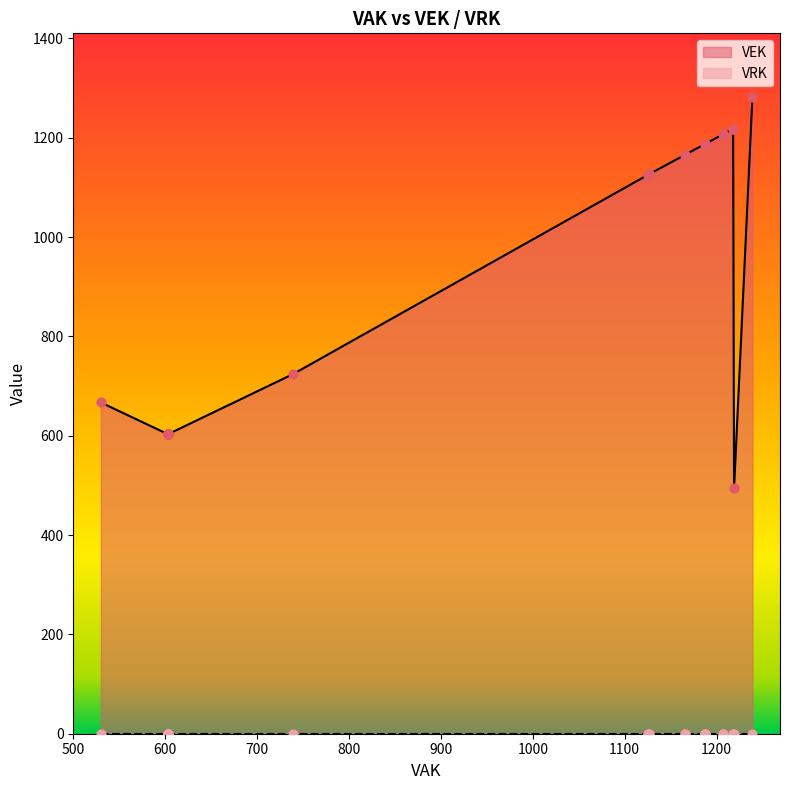

Which series has the widest spread of Y values?

VEK